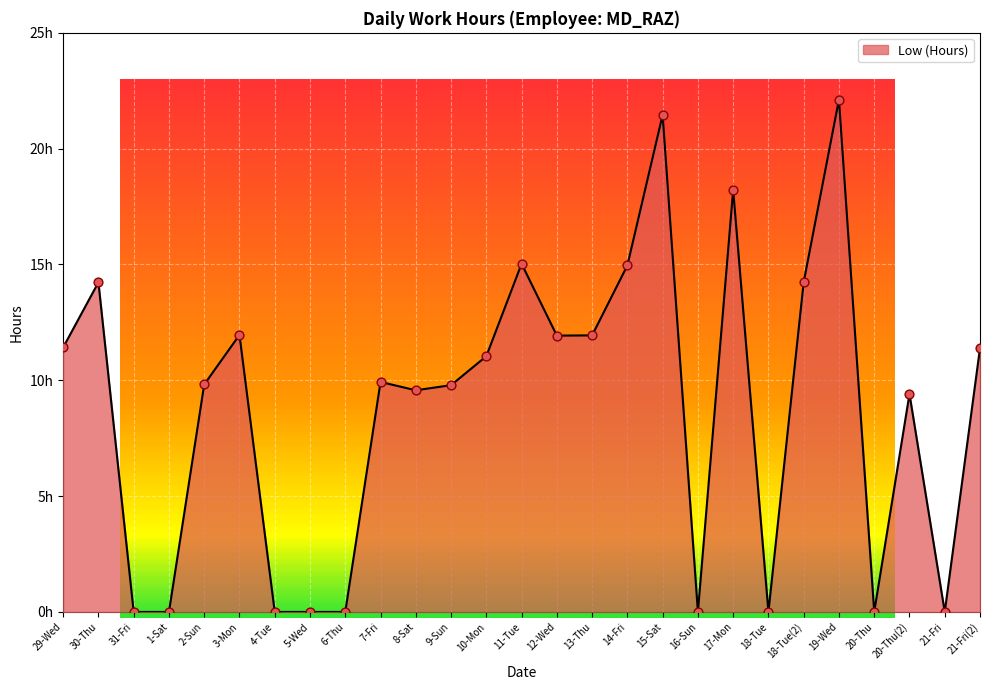

Is this an area chart (filled region under the line)?

Yes